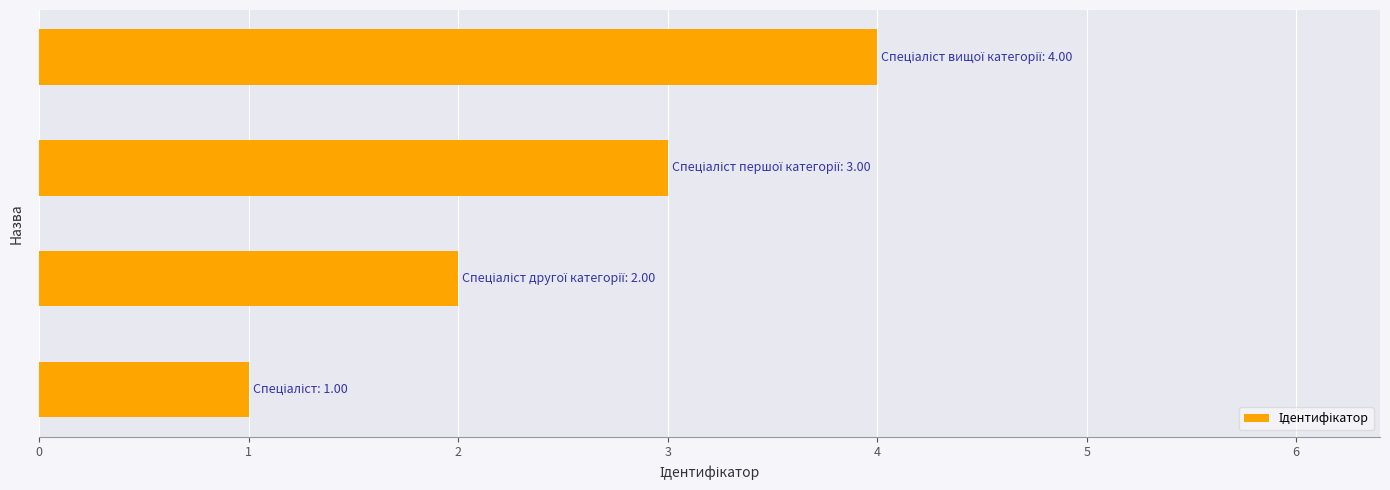

What is the maximum value shown in the chart?

4